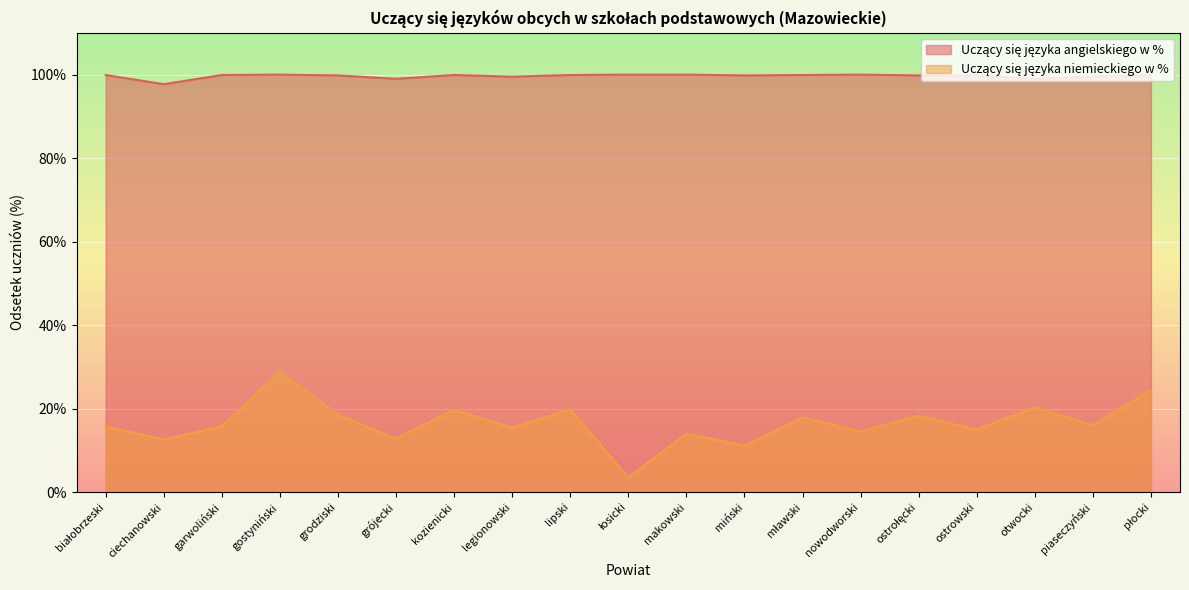

At which category is the sum across all series the highest?

gostyniński